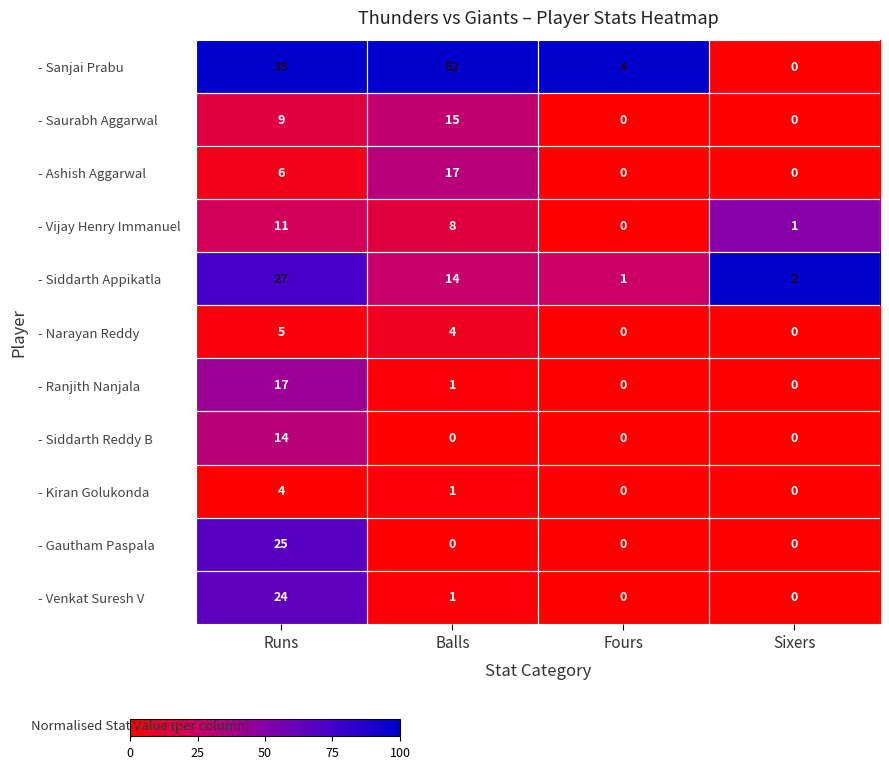

Is it true that - Siddarth Reddy B equals -7 at Balls?

False